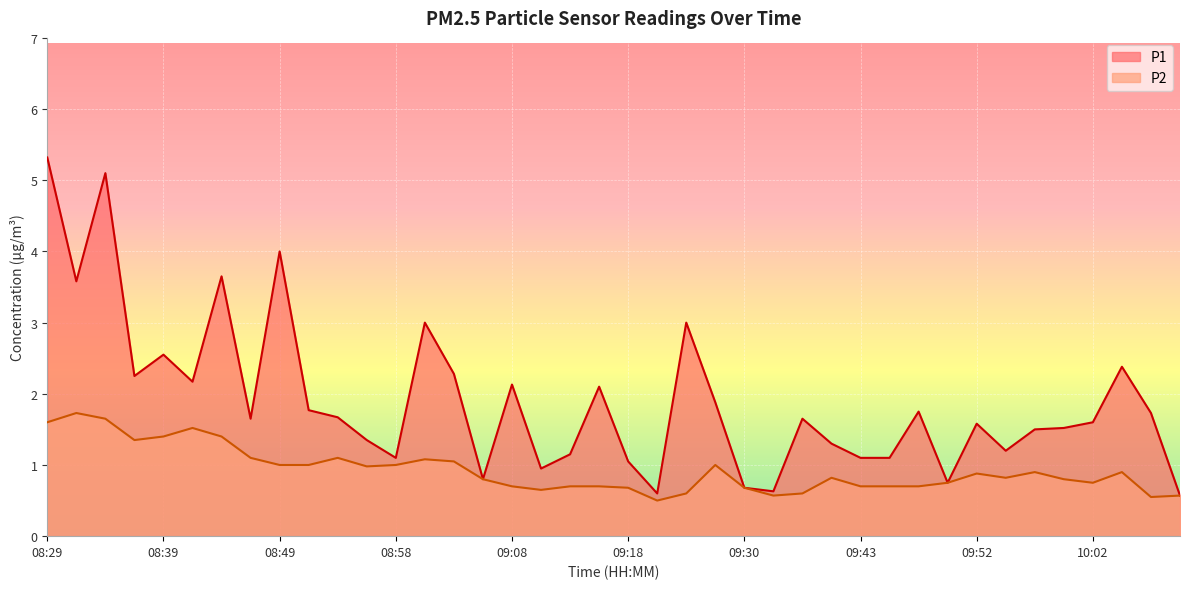

What is the difference between the maximum and minimum values in the P1 series?

4.8